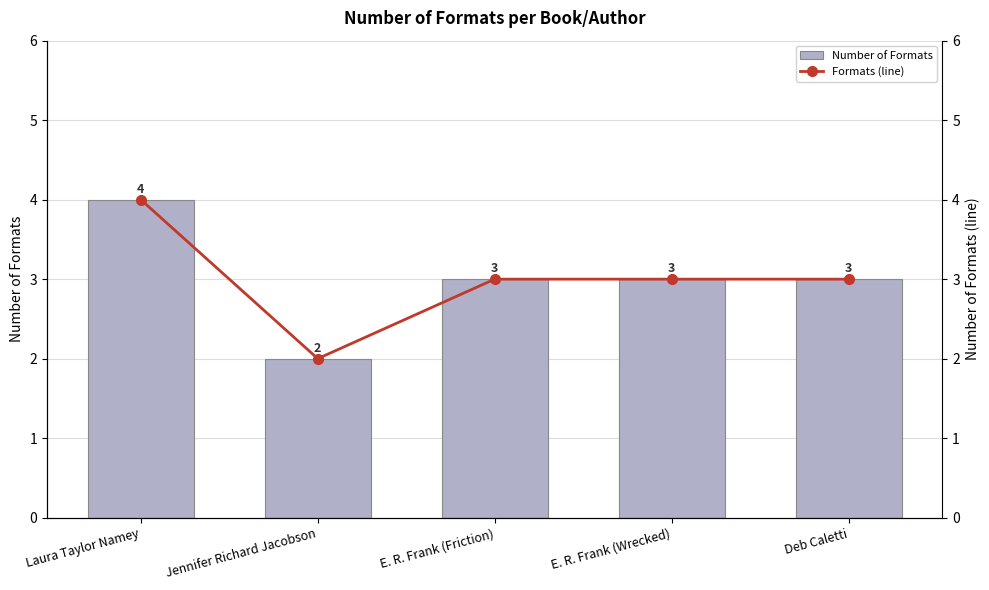

Where does the Number of Formats series first go above 3?

Laura Taylor Namey